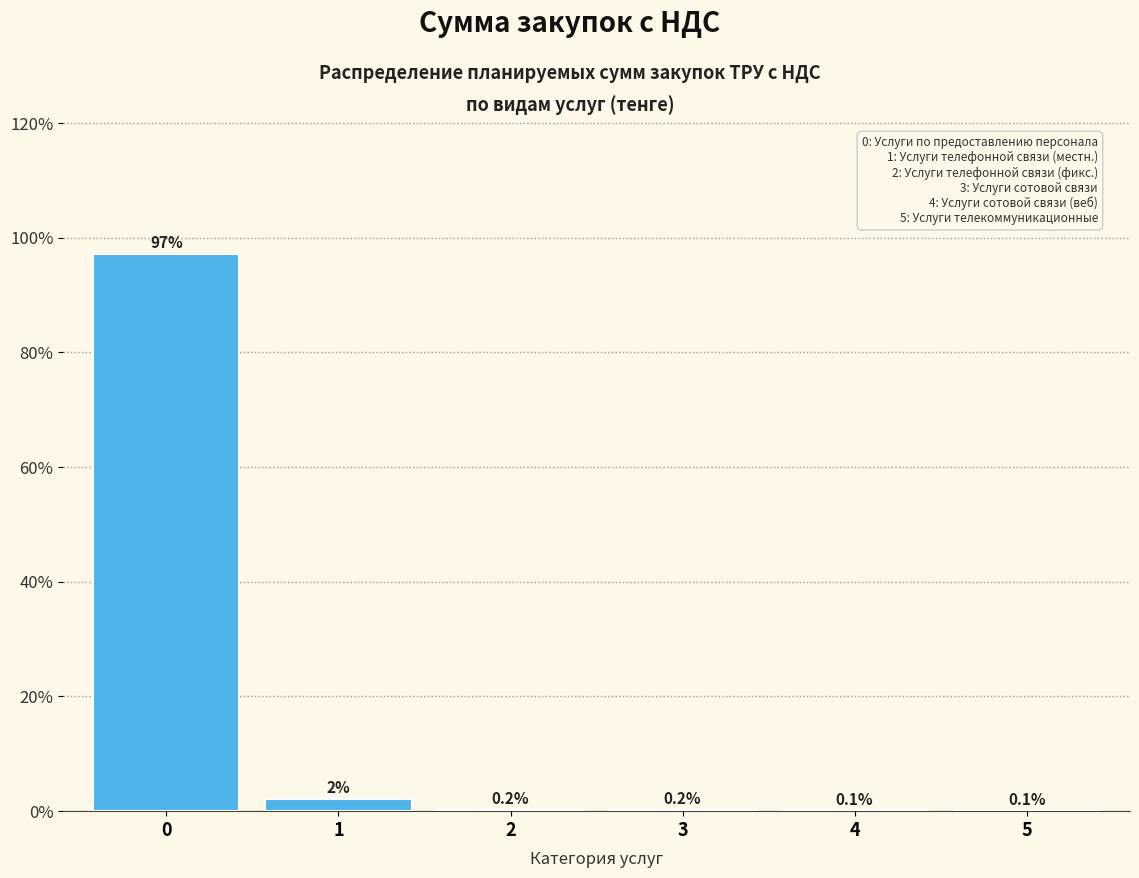

Is it true that the value at 0 is 154.0?

False